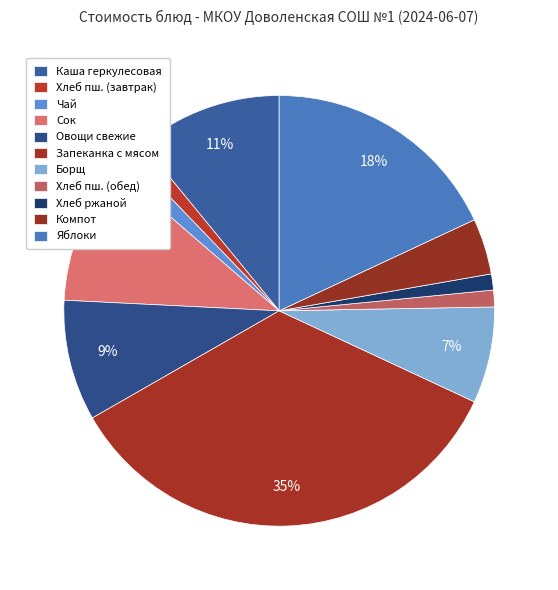

The Яблоки slice represents 30% of the pie. True or false?

False